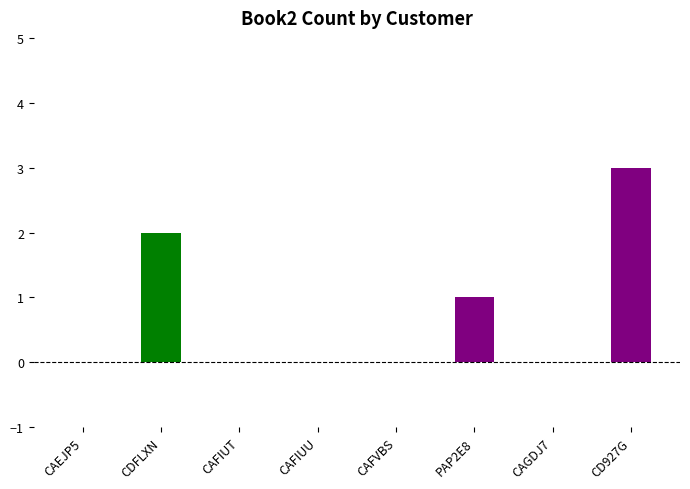

How many series are shown in this chart?

1